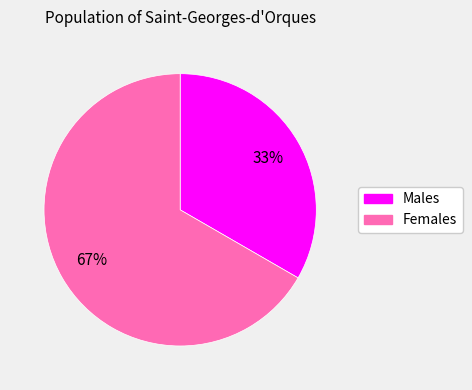

How many segments does this pie chart have?

2